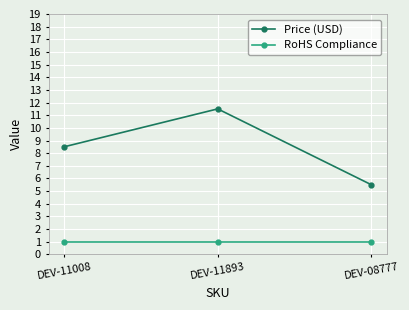

What value does the RoHS Compliance series have at DEV-11008?

1.0